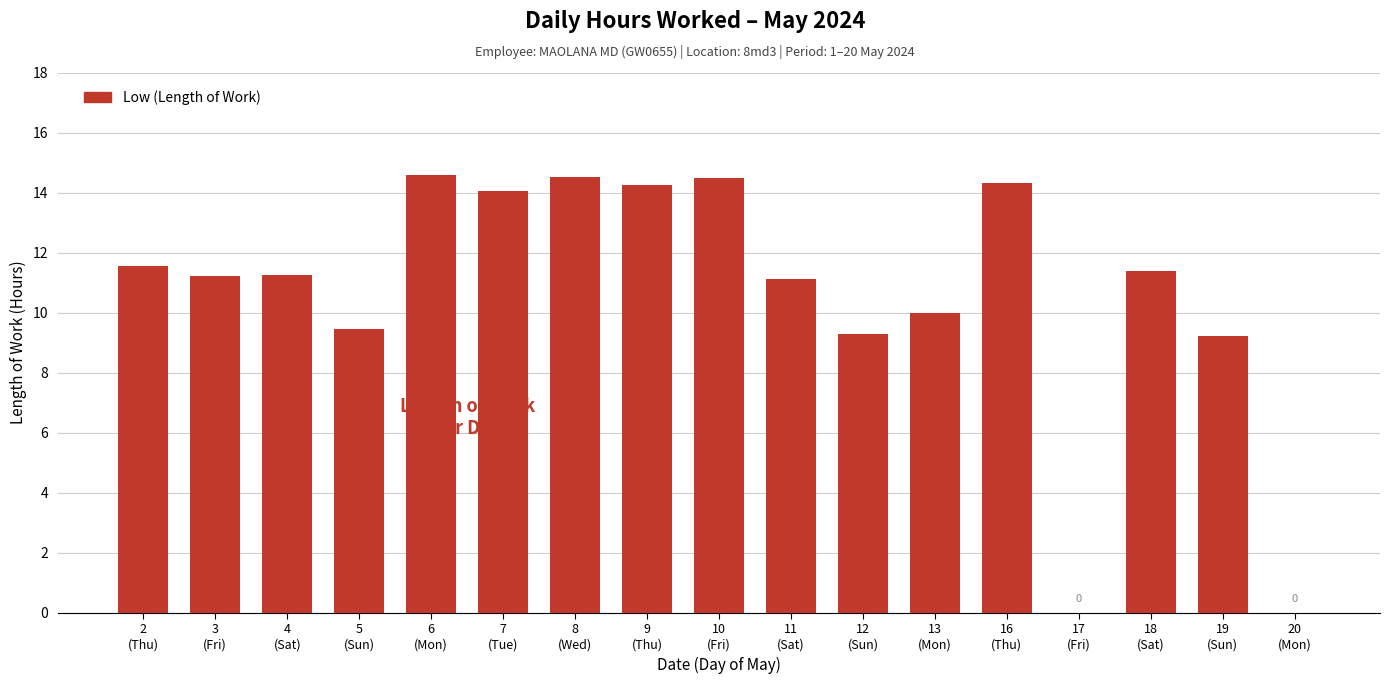

What is the sum of all values?

180.7